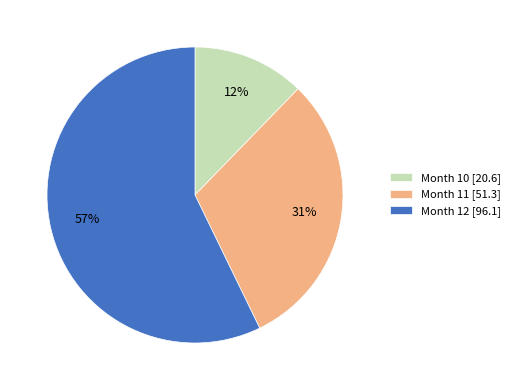

What percentage is the Month 10 [20.6] slice, to the nearest percent?

12%